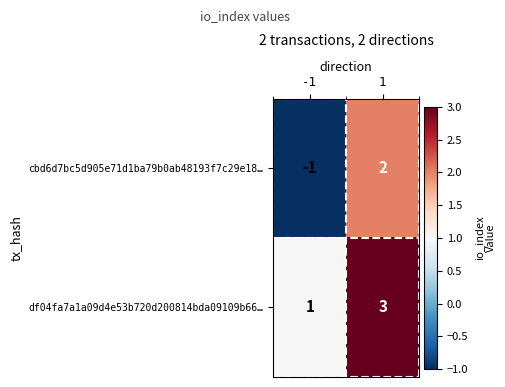

The df04fa7a1a09d4e53b720d200814bda09109b66… series shows 3 at 1. True or false?

True